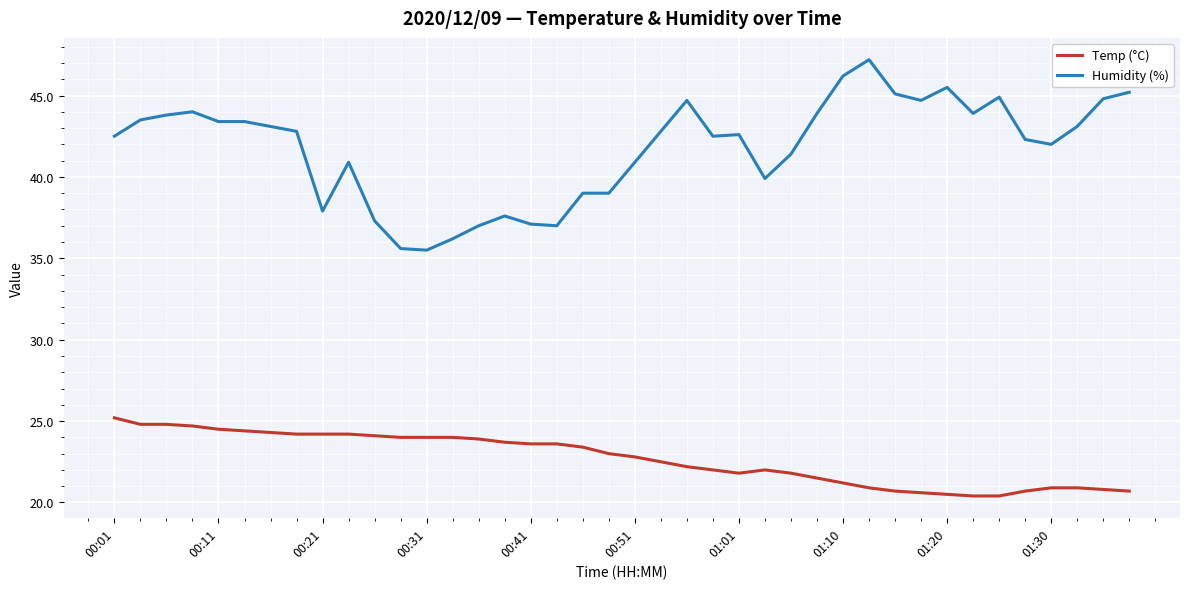

What is the average value of the Humidity (%) series?

41.8